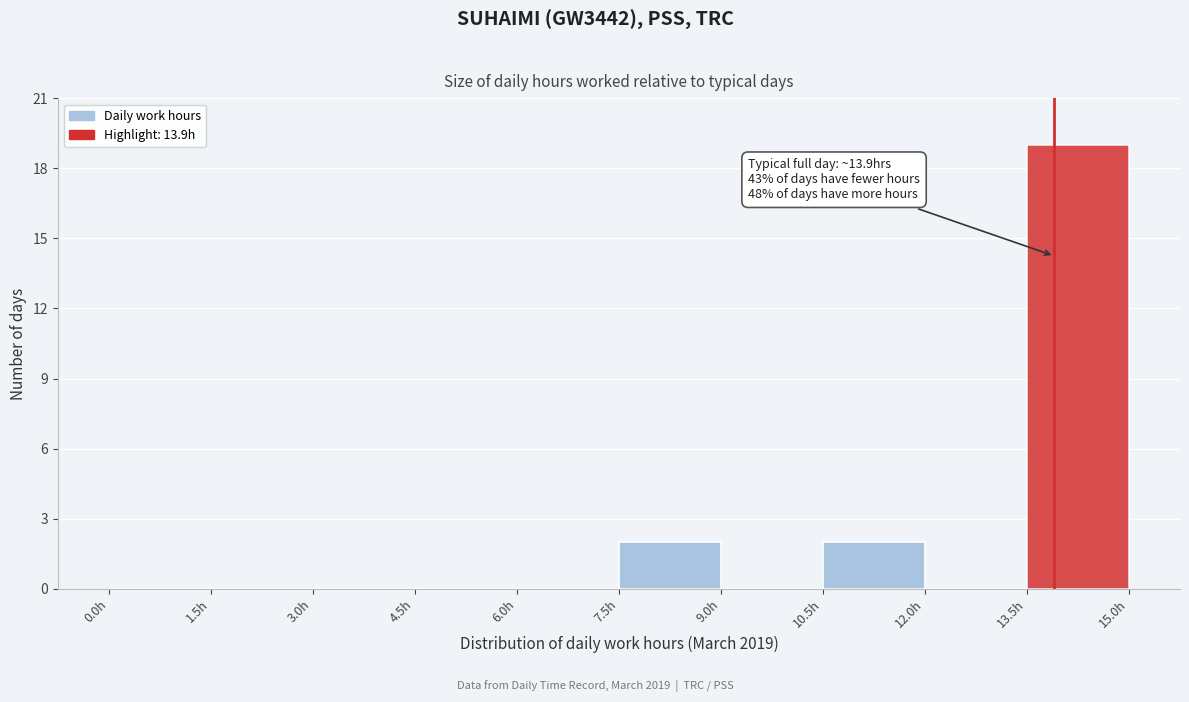

Over which range of the x-axis is the bar tallest?

13.5 to 15.0